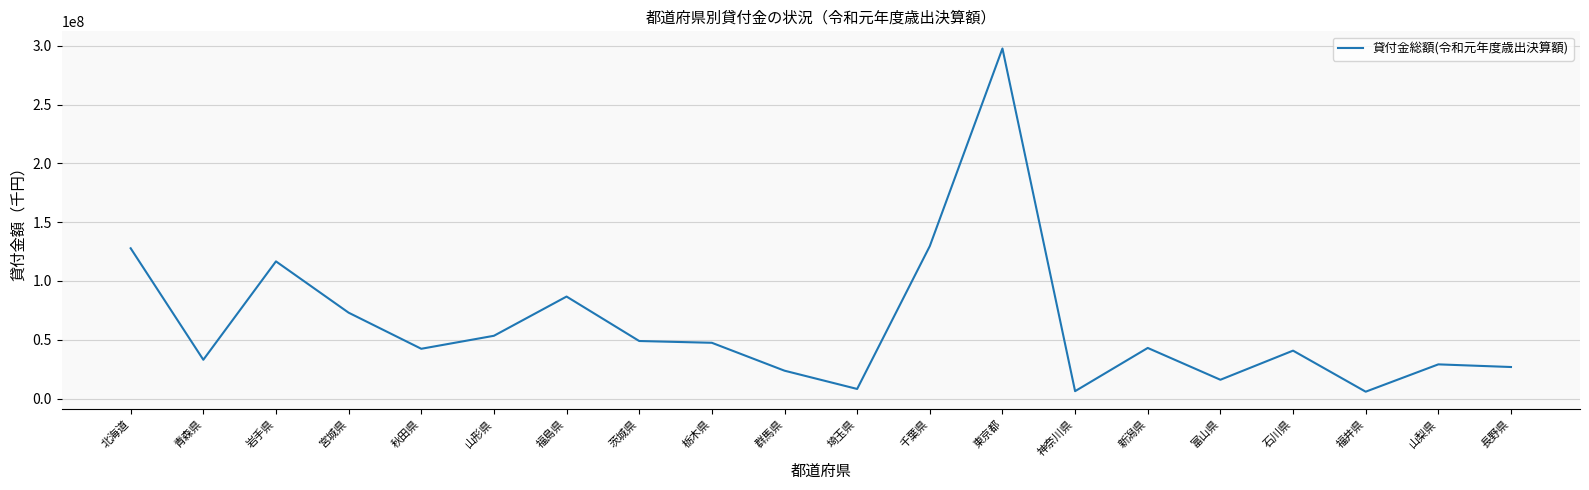

At which label does the data first exceed 43017579?

北海道